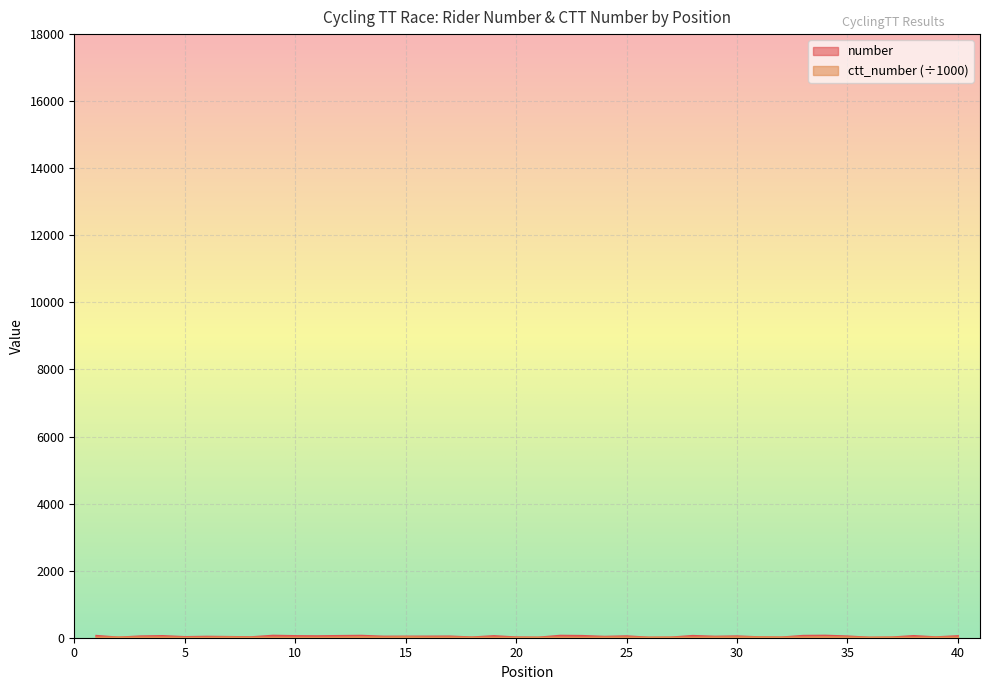

True or false: ctt_number has a value of 10.2 at 7.

True